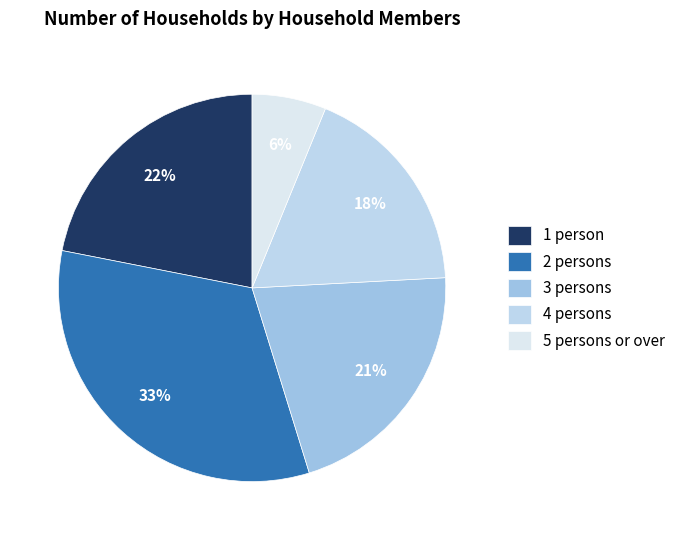

Combined, what portion of the pie is 5 persons or over and 4 persons?

24.2%